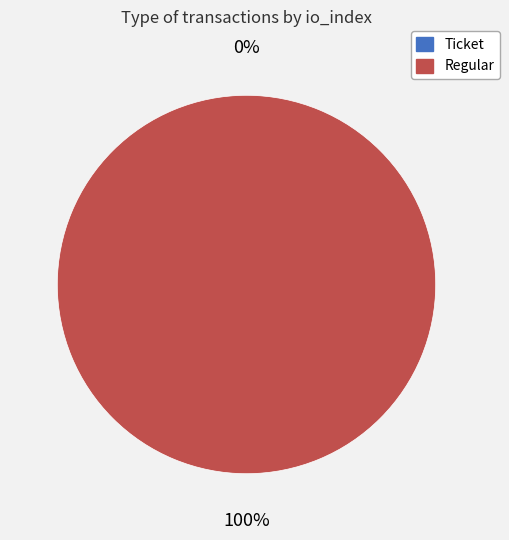

Which has a higher value, Regular or Ticket?

Regular